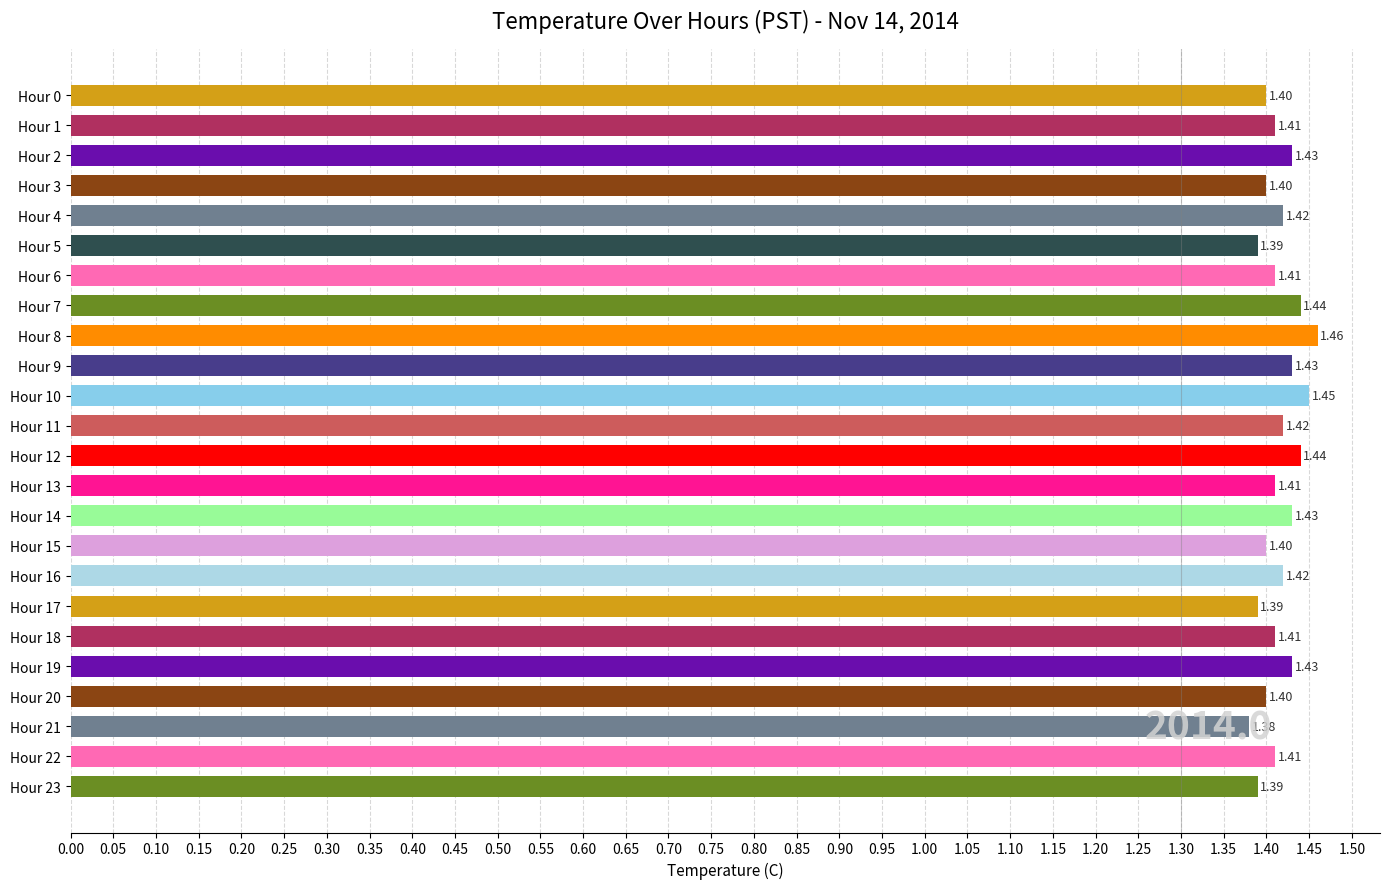

What is the sum of the values at Hour 21 and Hour 2?

2.8